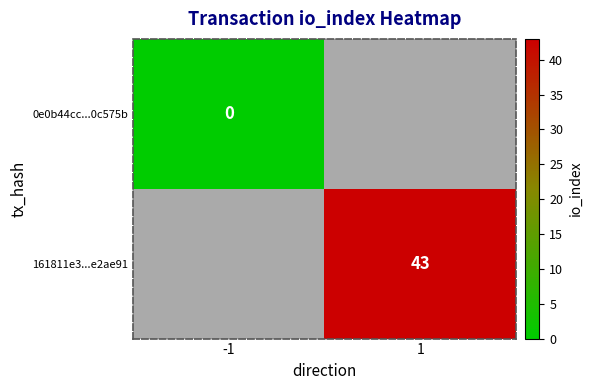

True or false: 161811e3...e2ae91 has a value of 72 at 1.

False